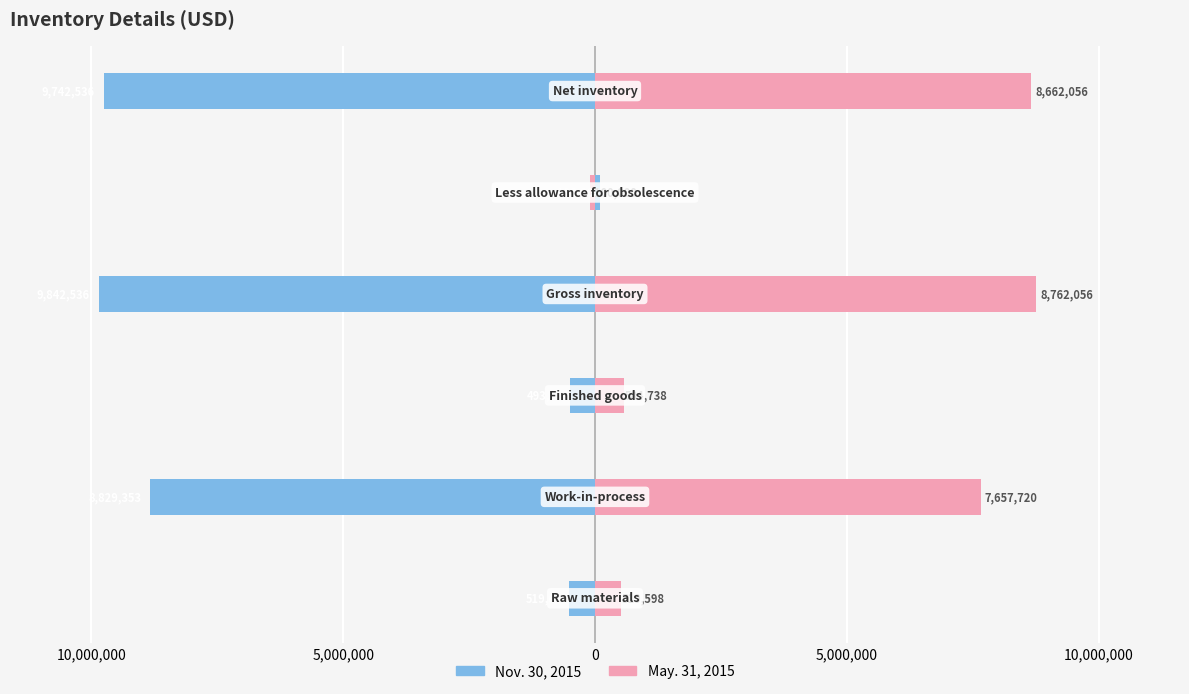

The May. 31, 2015 series shows 1873886 at 10,000,000. True or false?

False